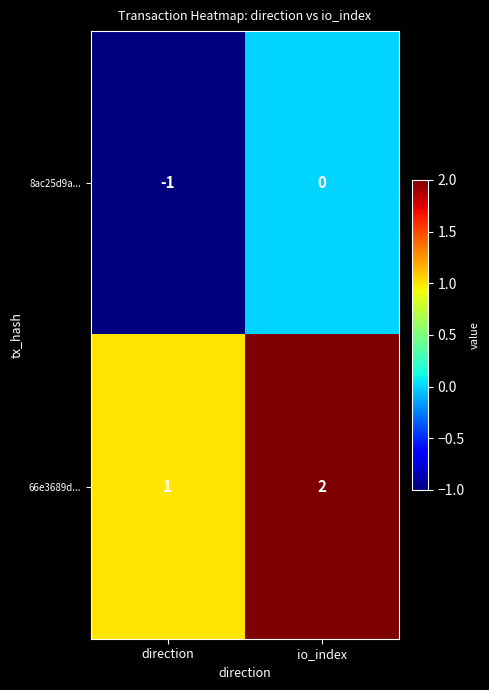

Rank the series by their average value, from highest to lowest.

66e3689d..., 8ac25d9a...